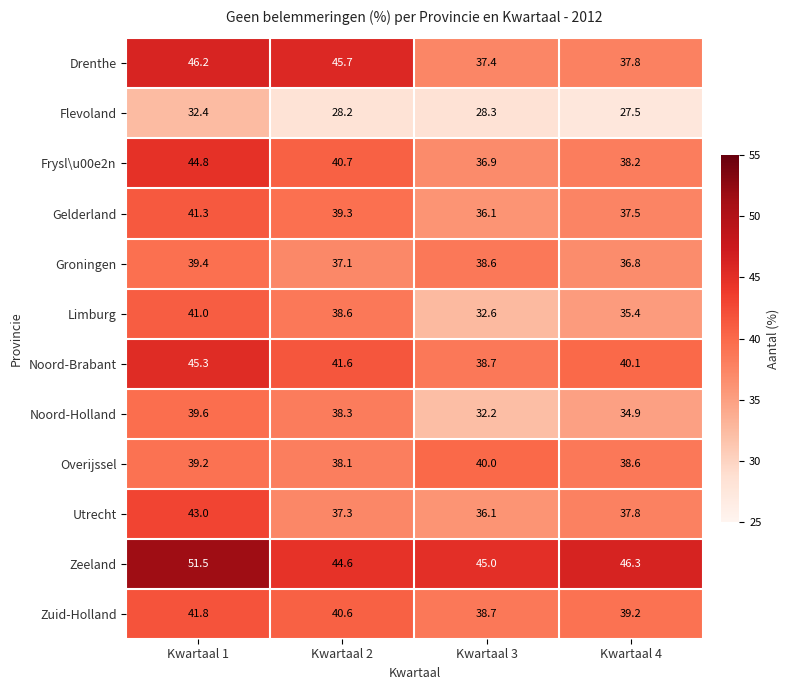

The Utrecht series shows 25.3 at Kwartaal 1. True or false?

False